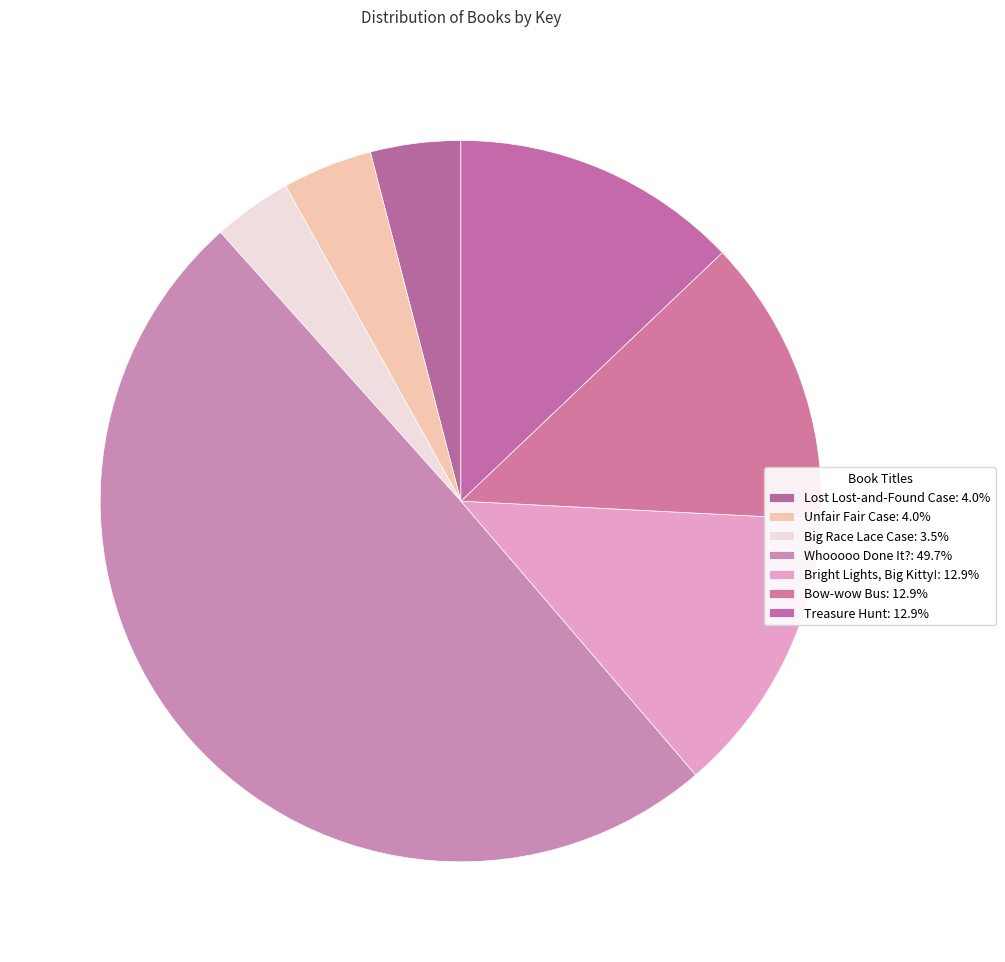

How many slices are in this pie chart?

7